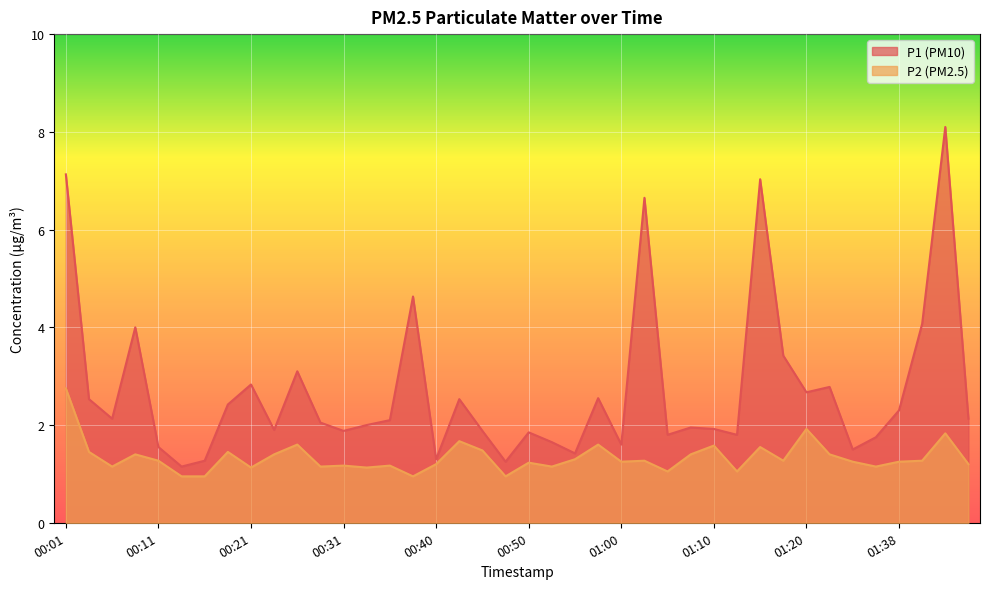

How many lines are shown in the chart?

2